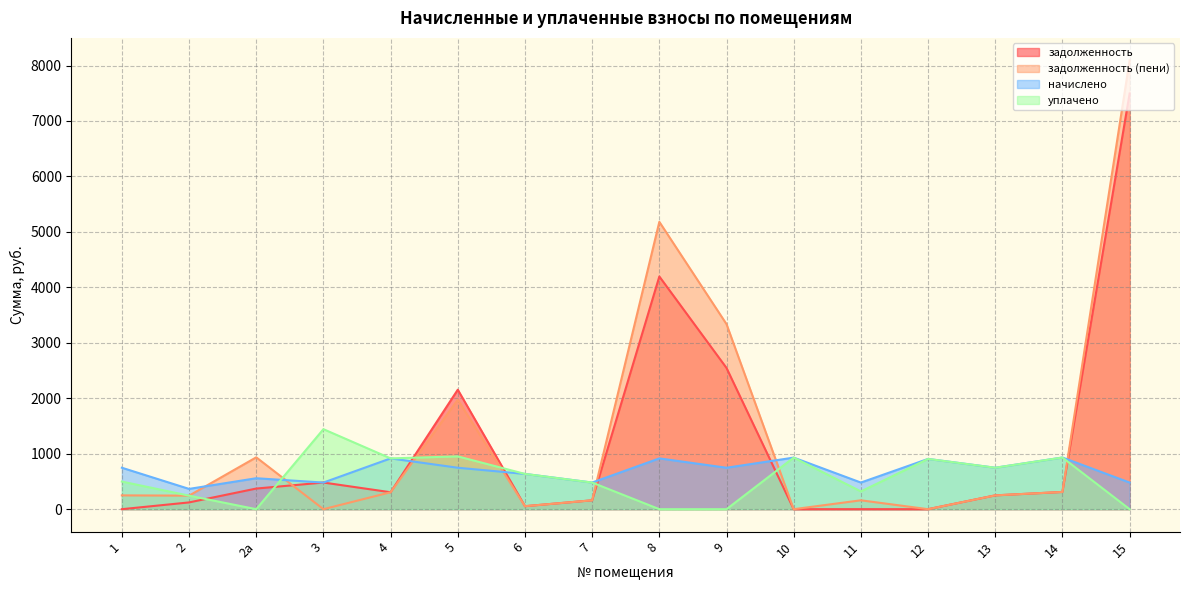

Is it true that задолженность (пени) equals 62.8 at 13?

False